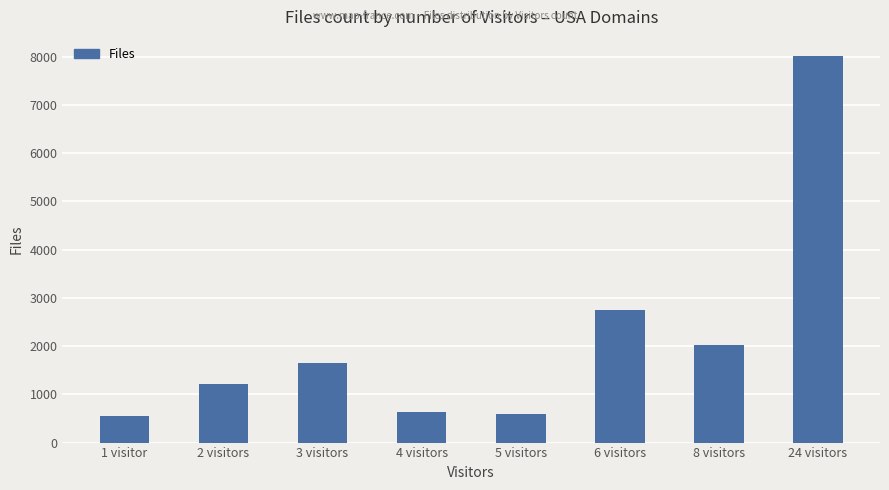

What is the ratio of the value at 3 visitors to the value at 2 visitors?

1.4